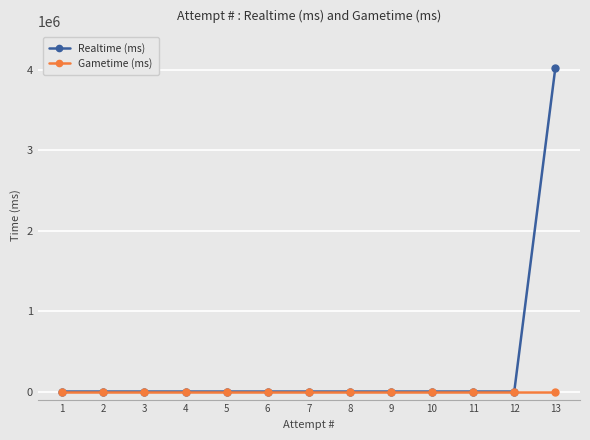

Is this an area chart (filled region under the line)?

No